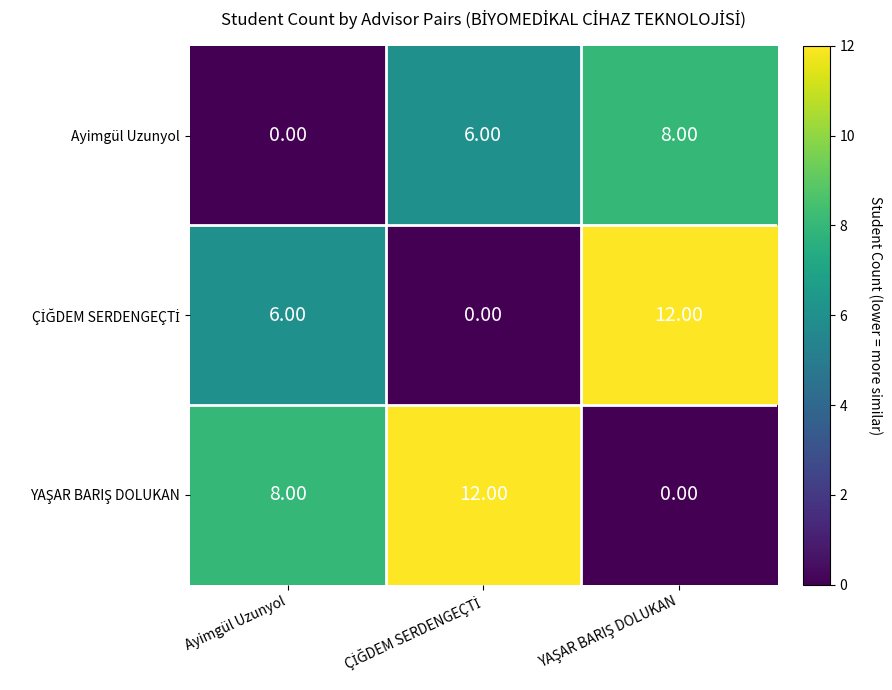

What is the total value across all series at Ayimgül Uzunyol?

14